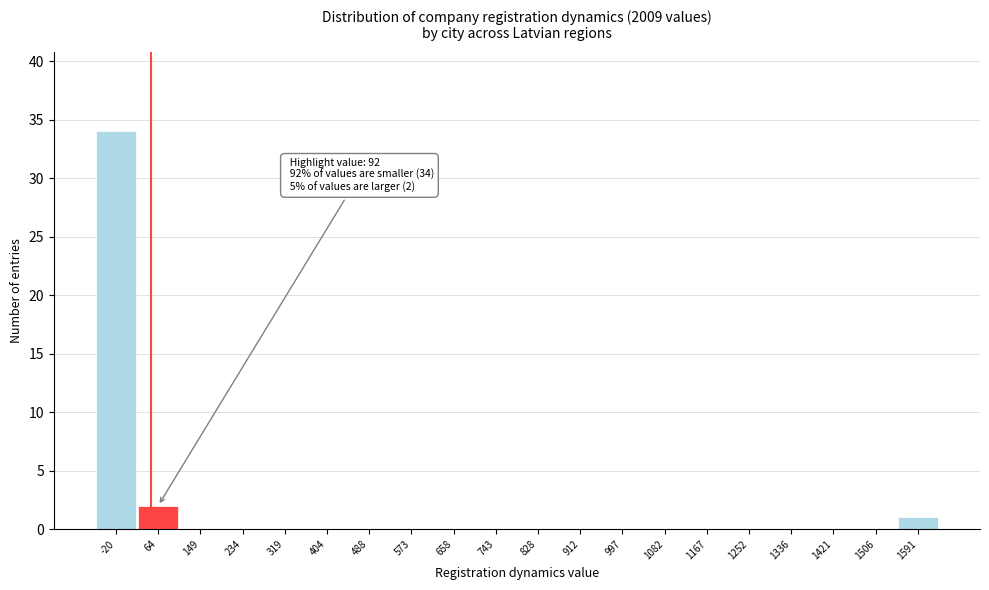

Reading right to left, transcribe all the data shown in this chart.

1591=1	1506=0	1421=0	1336=0	1252=0	1167=0	1082=0	997=0	912=0	828=0	743=0	658=0	573=0	488=0	404=0	319=0	234=0	149=0	64=2	-20=34